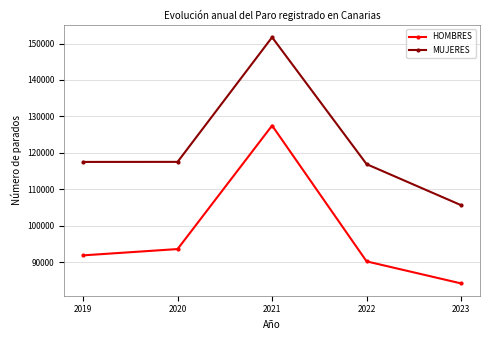

True or false: MUJERES has more than 0 points higher than both neighbors.

True